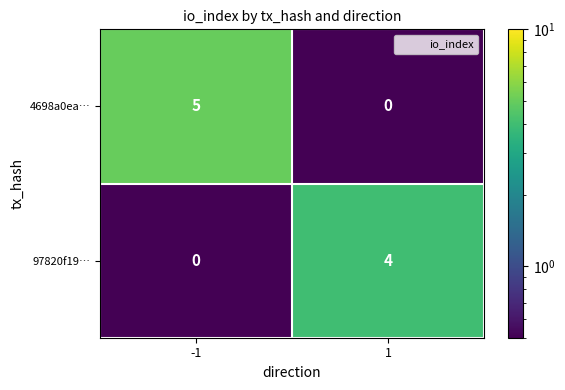

How many series are shown in this chart?

2